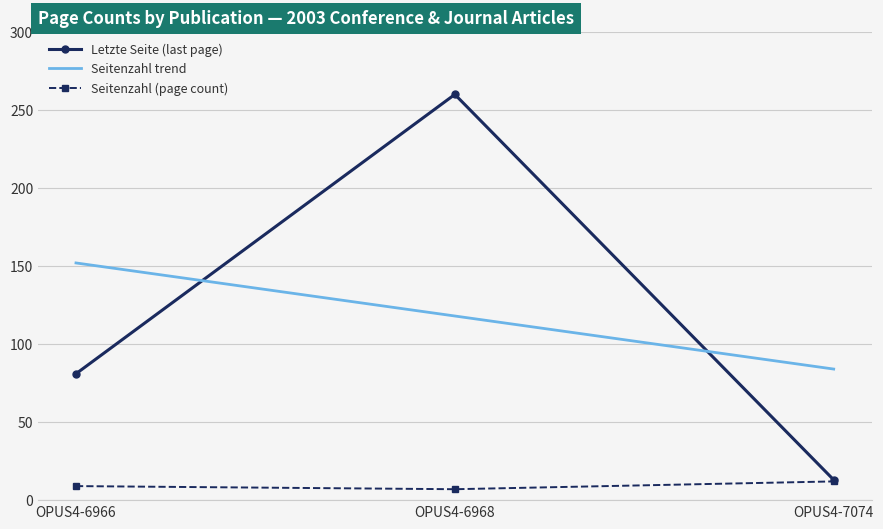

Read the Letzte Seite (last page) value at OPUS4-7074.

13.0